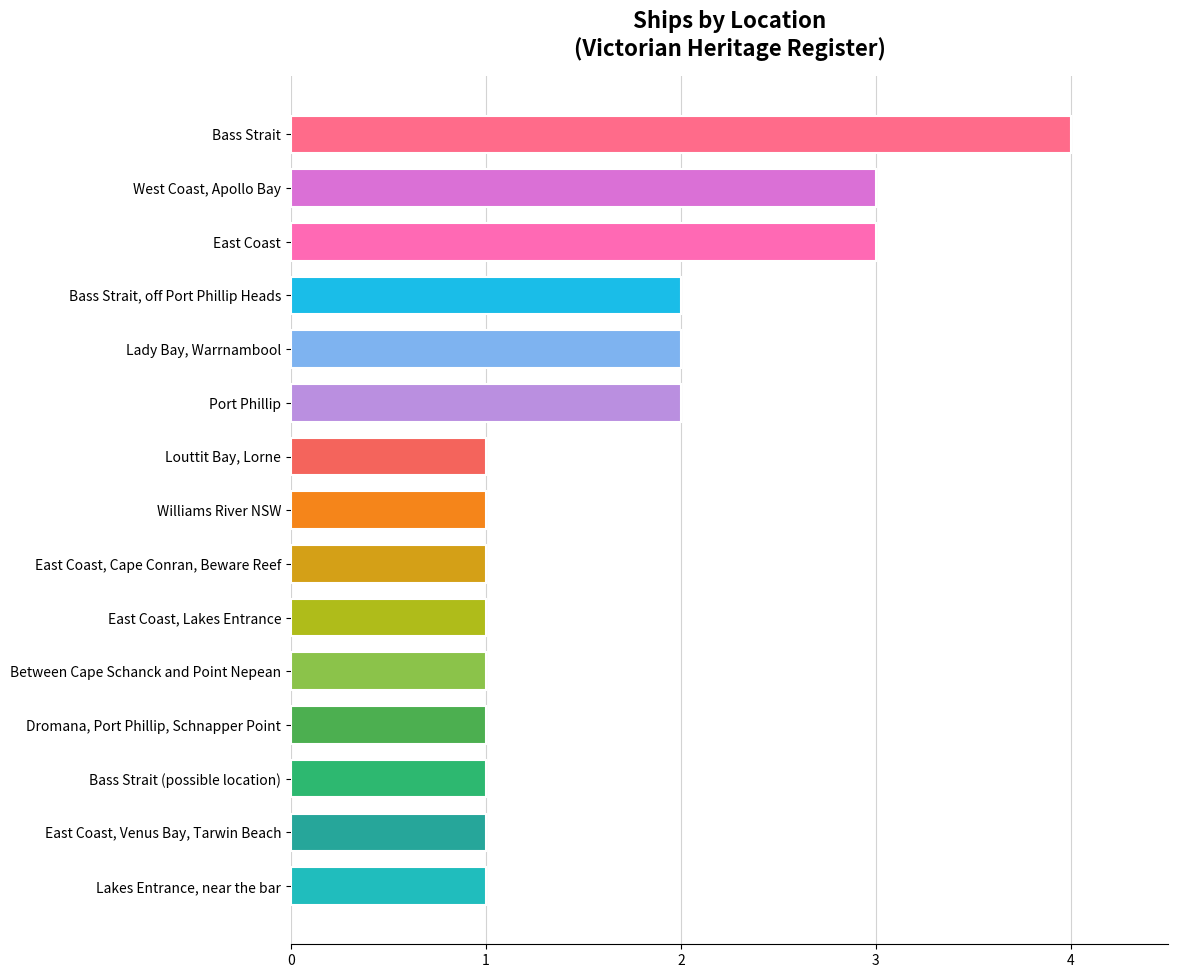

What is the change in value from Bass Strait (possible location) to Port Phillip?

+1